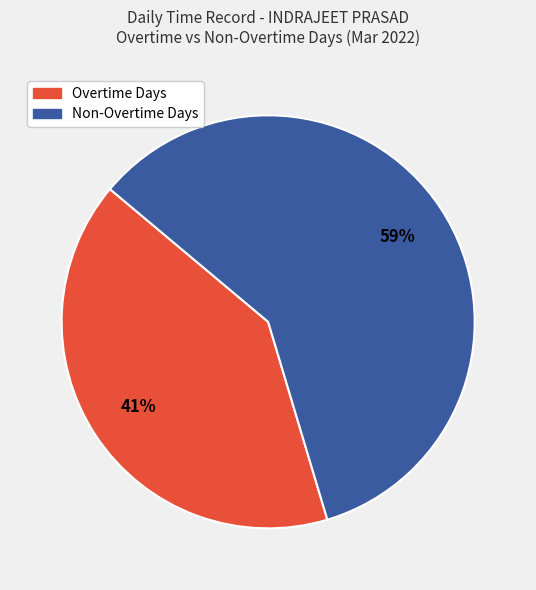

To the nearest percent, what is the average slice percentage?

50%